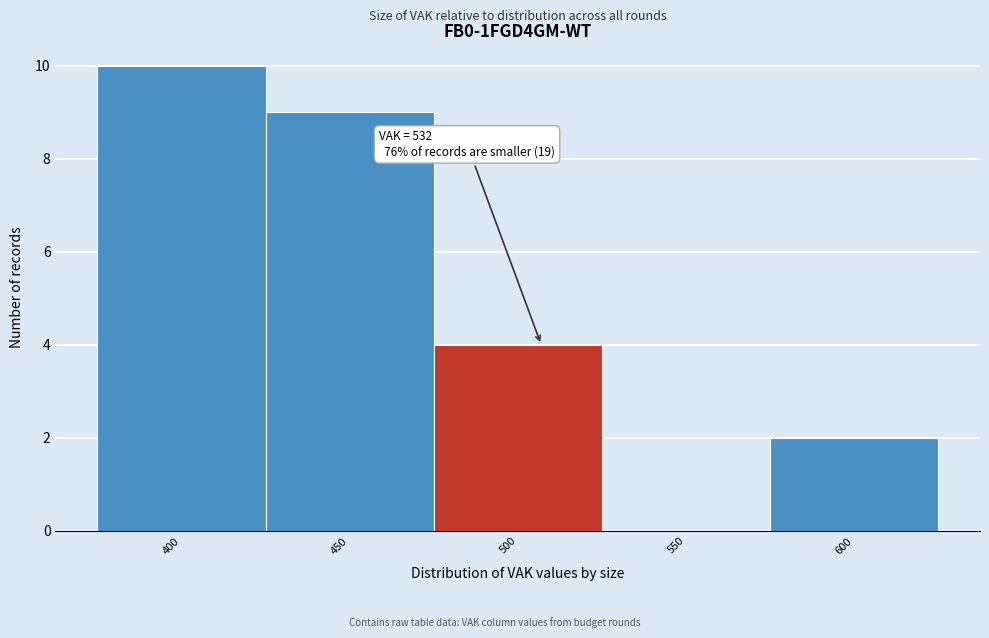

Reading left to right, list all the values displayed in this chart.

400=10	450=9	500=4	550=0	600=2